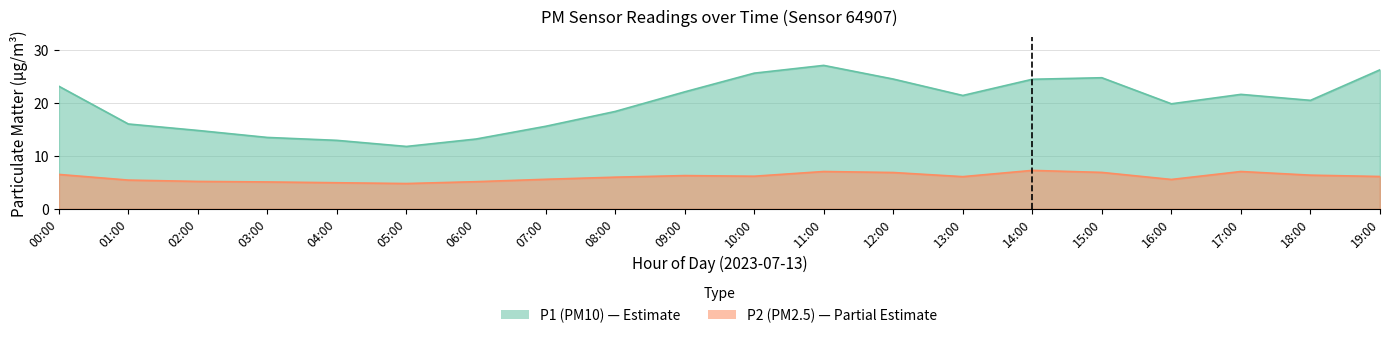

True or false: P2 and P1 intersect in this chart.

False